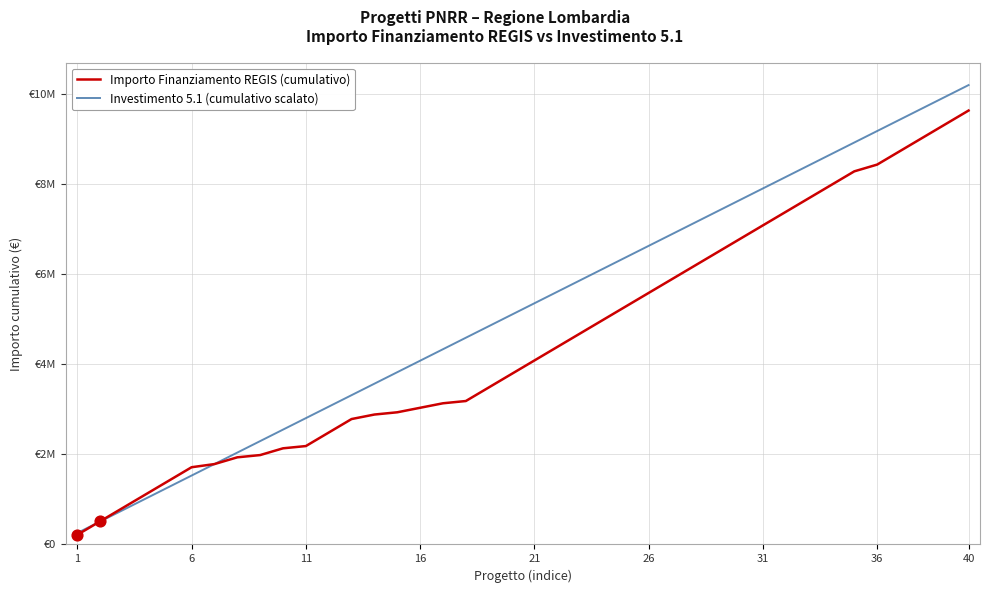

At how many categories does at least one series exceed 5374025?

19